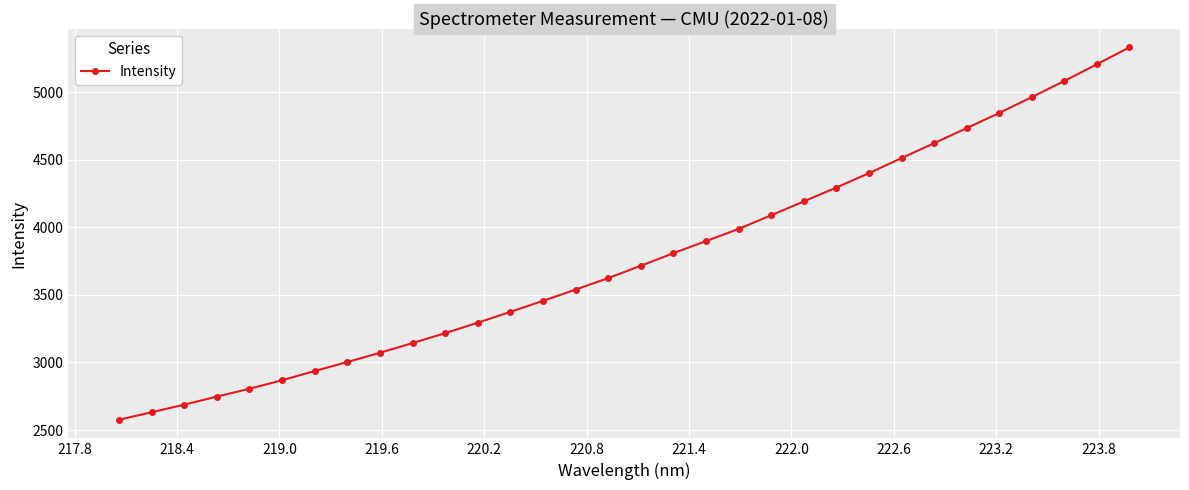

What is the maximum value shown in the chart?

5330.9